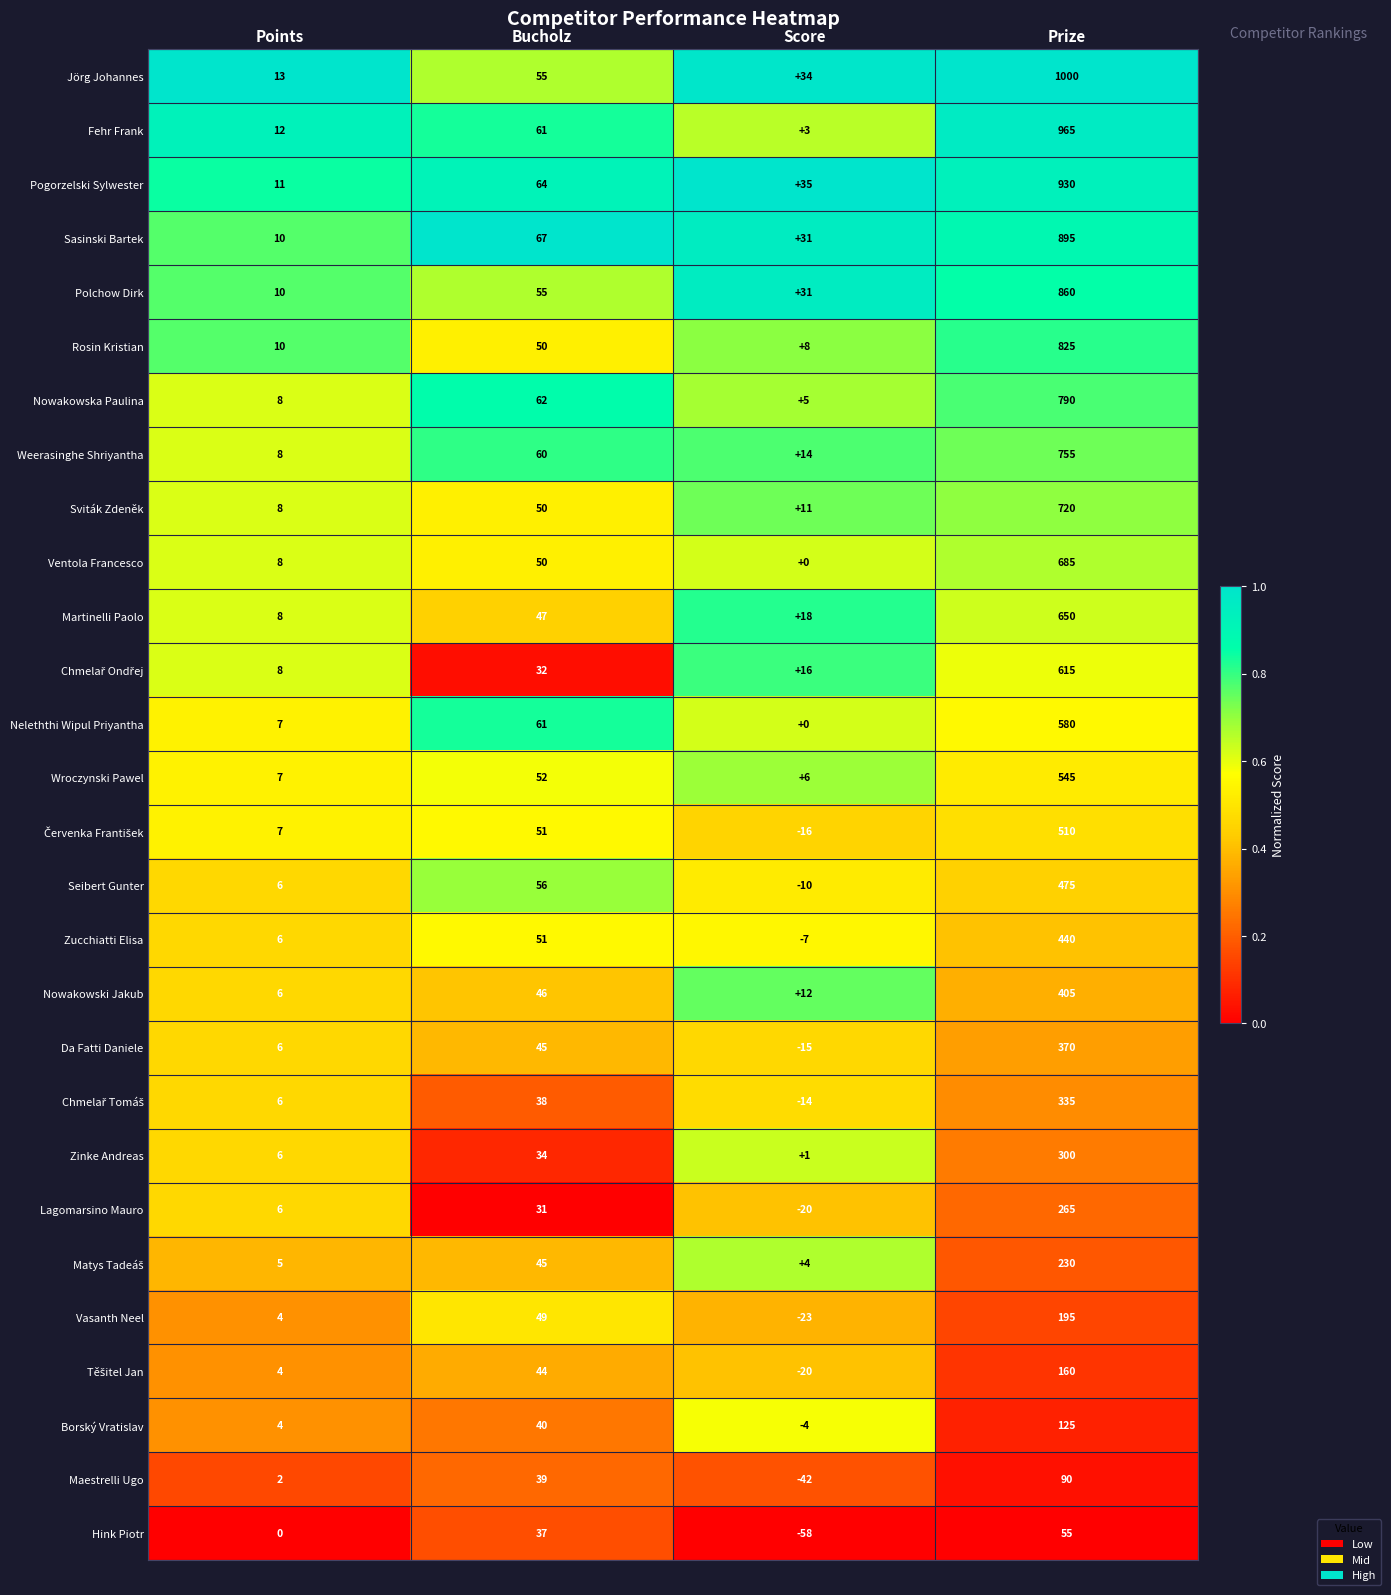

Count the number of categories in the chart.

4